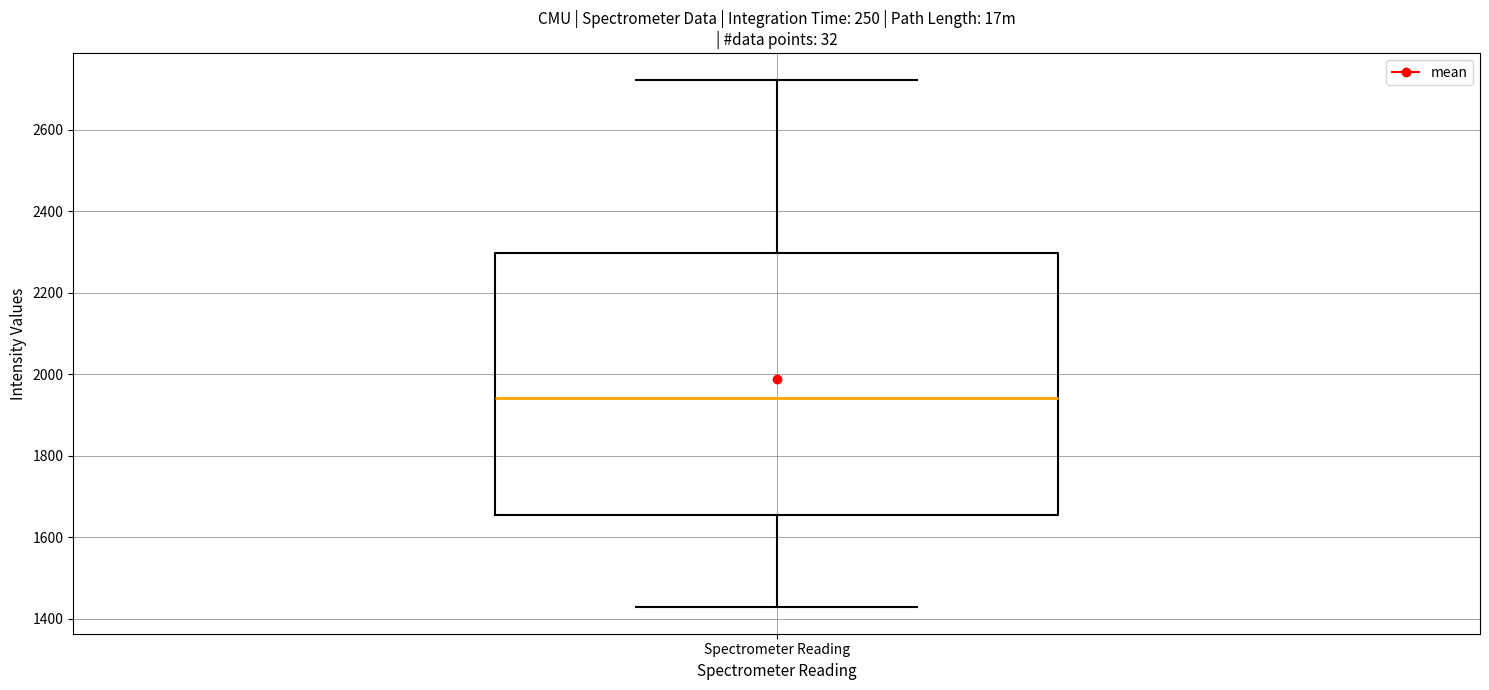

Where is the lower edge of the box for Spectrometer Reading on the y-axis? The values are not printed on the chart, so give them approximately, as read against the axis.

1660